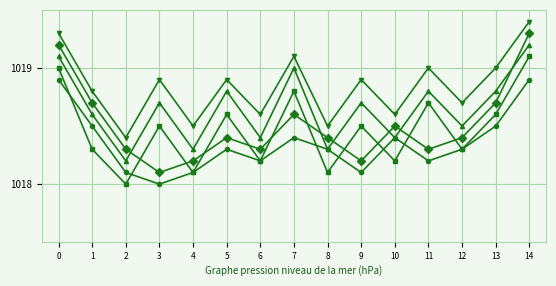

Which category has the highest value across all series?

14